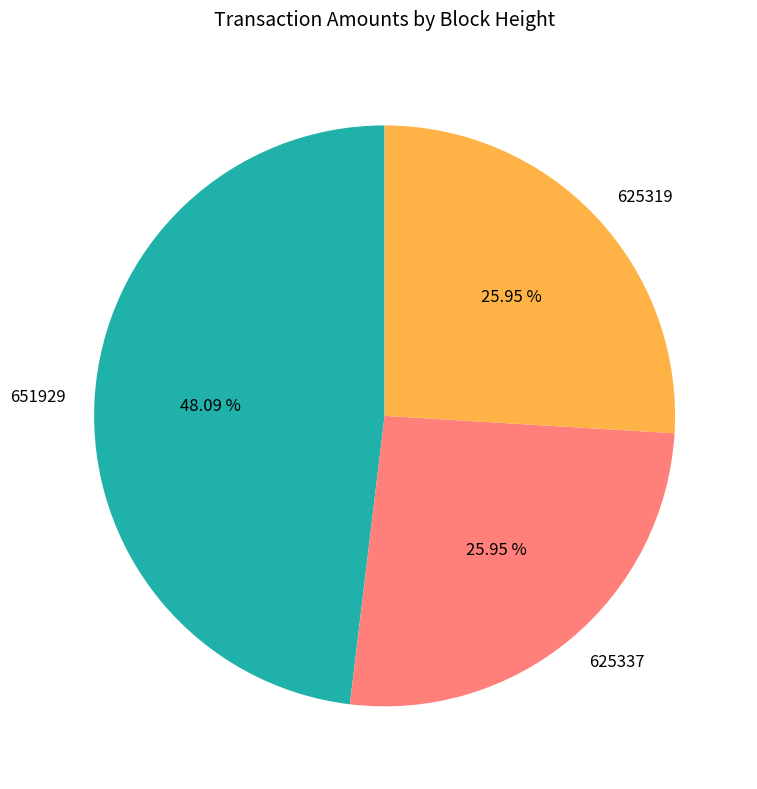

Is it true that 651929 is 48% of the pie?

True